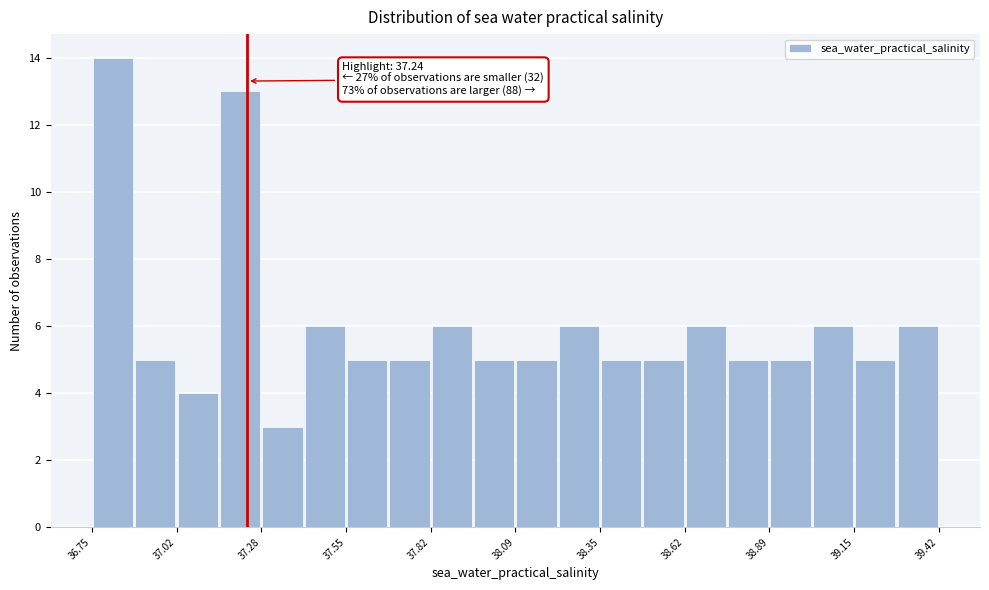

Read against the x-axis, roughly where is the centre of the tallest bar?

36.80